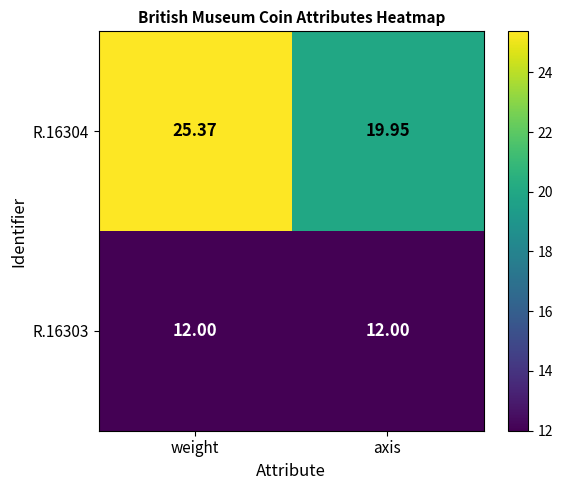

Is the value of R.16304 at weight greater than the value of R.16303 at axis?

Yes